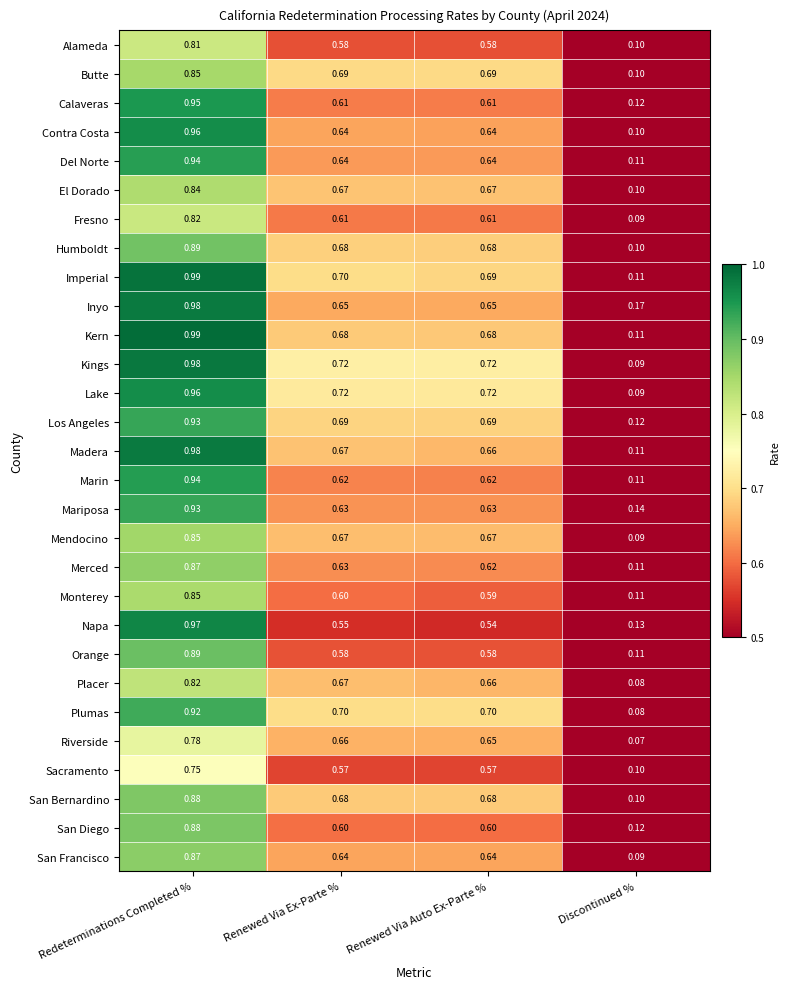

Which category has the lowest value in the Fresno series?

Discontinued %